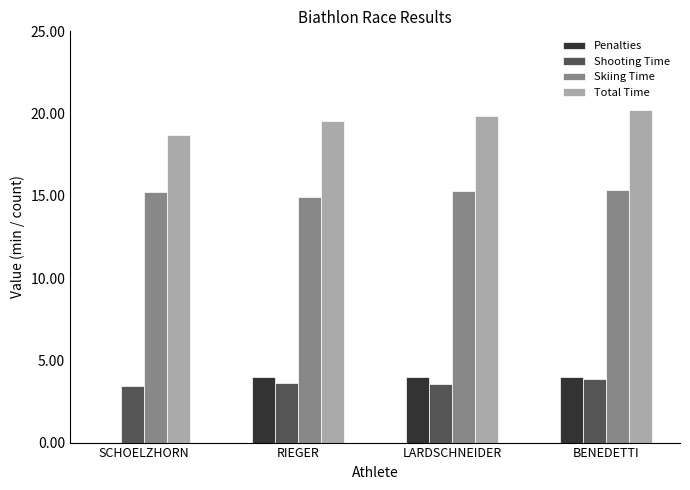

The value of Skiing Time at LARDSCHNEIDER is 15.3. True or false?

True